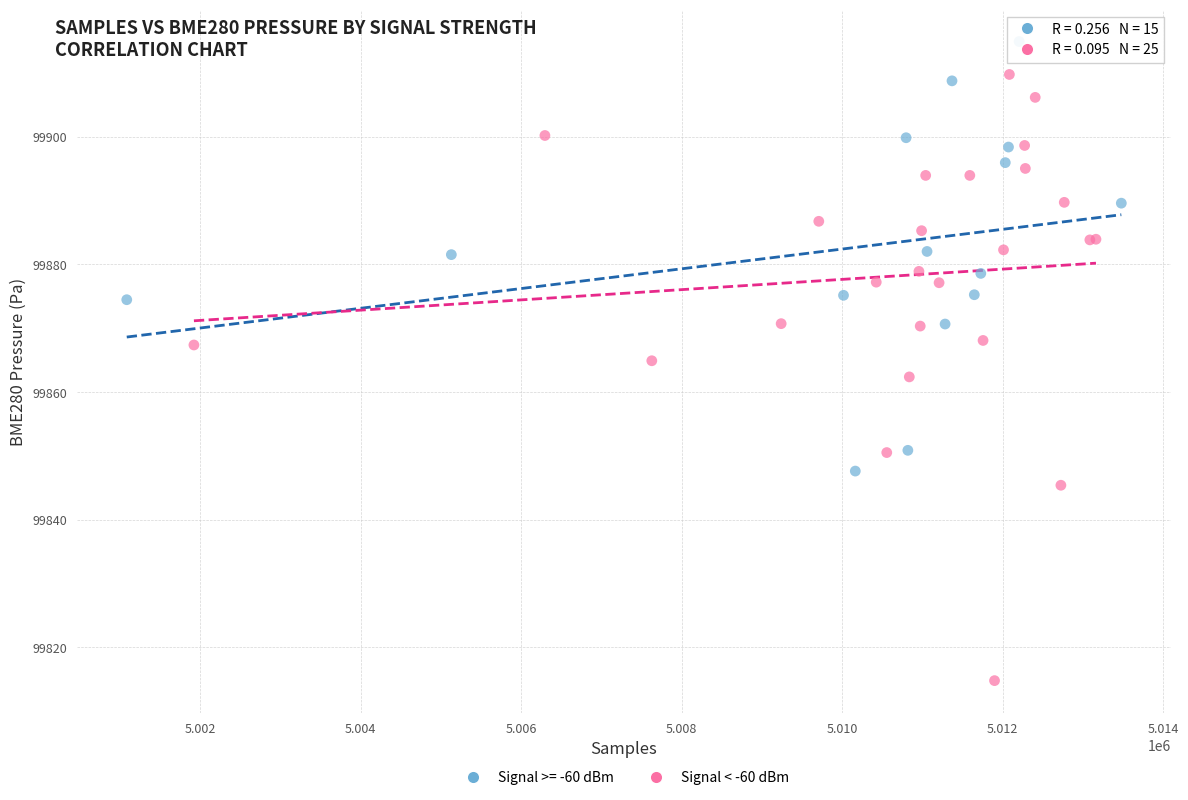

Which series contains the highest Y value?

Signal >= -60 dBm